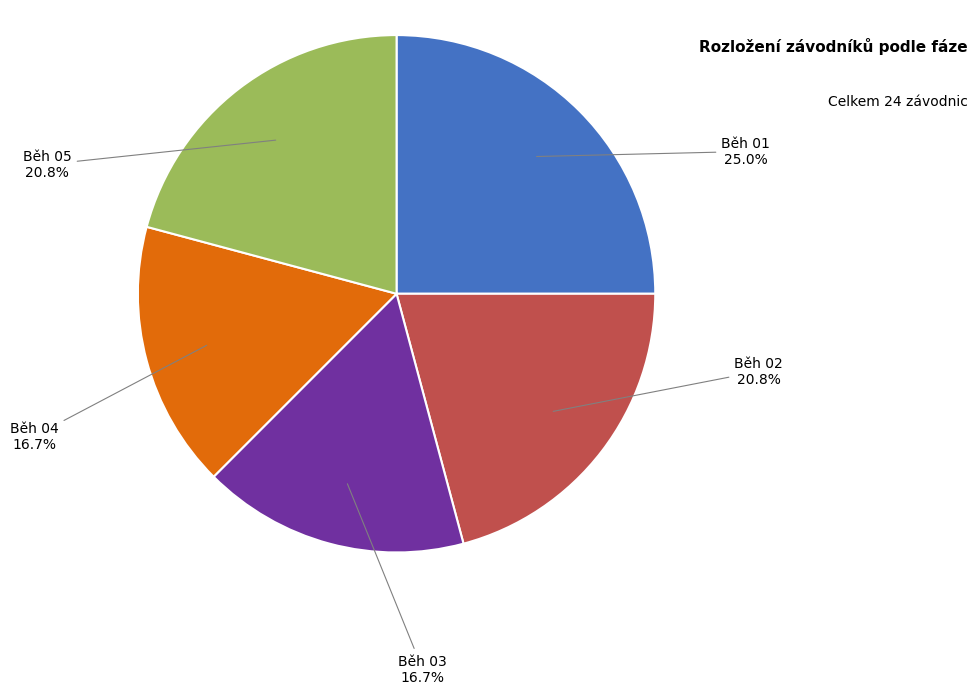

Is there any slice that represents more than half of the pie?

No